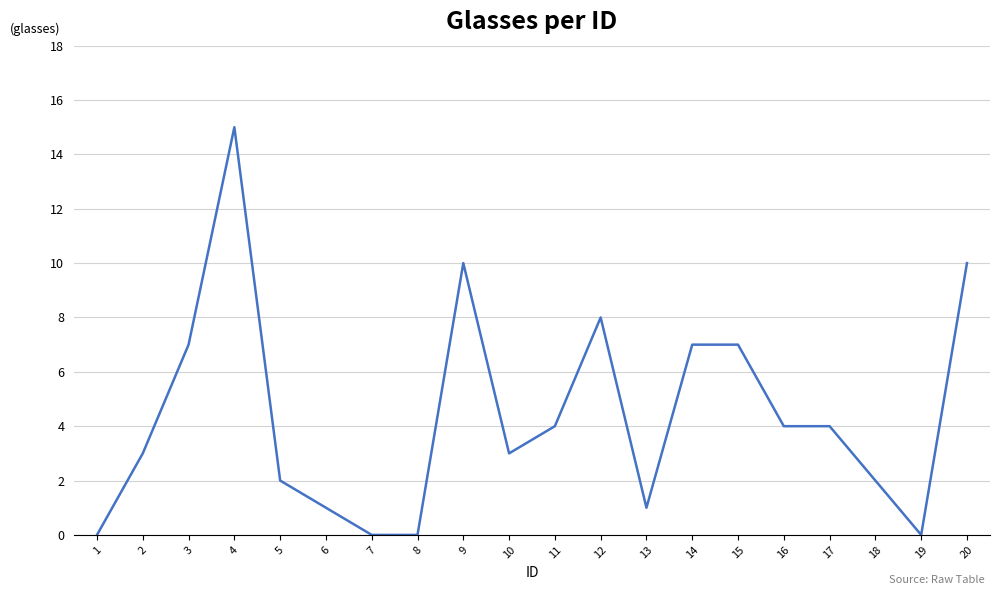

What is the difference between the values at 14 and 13?

6